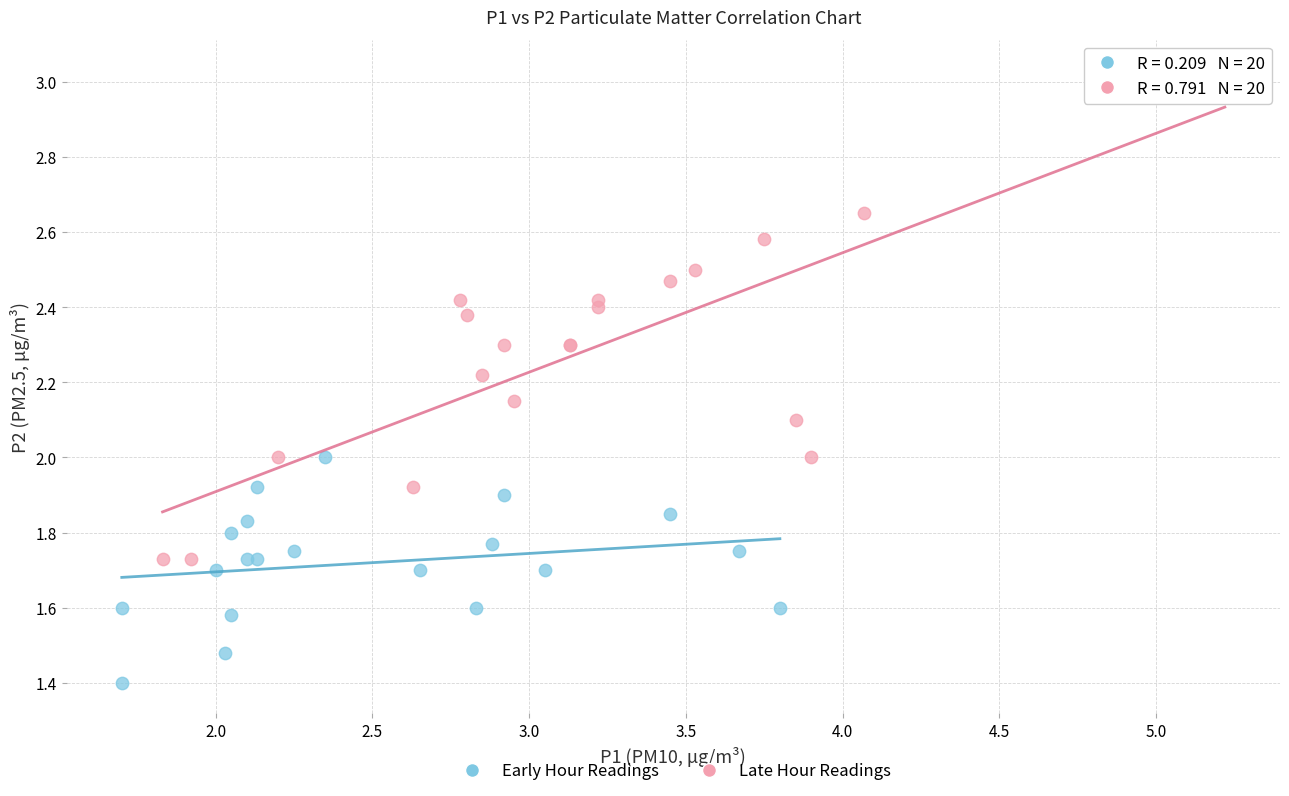

Which series has the largest Y range (max minus min)?

Late Hour Readings